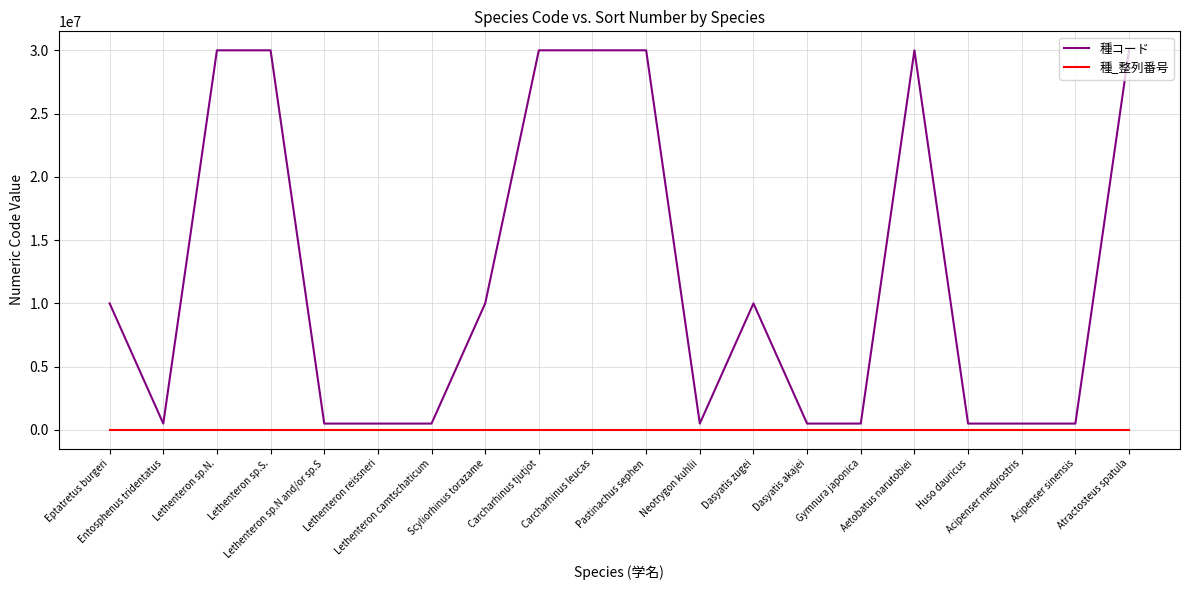

True or false: 種_整列番号 and 種コード intersect in this chart.

False